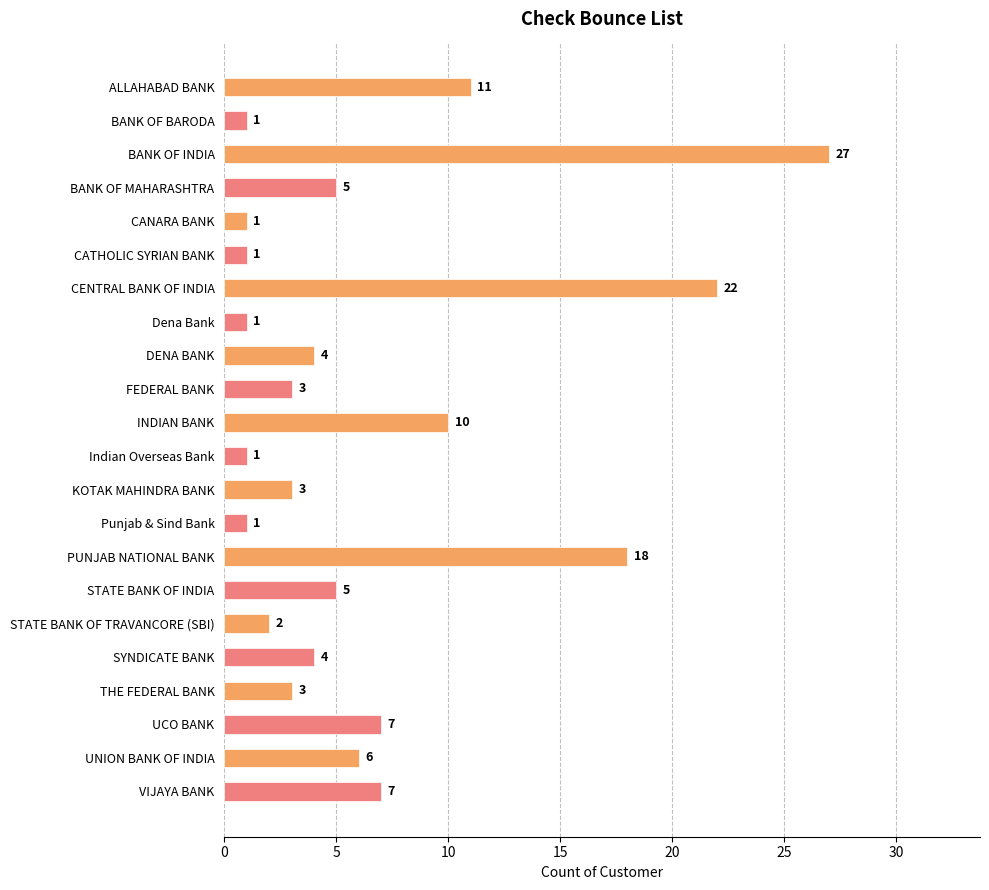

Approximately how many times larger is the value at STATE BANK OF TRAVANCORE (SBI) compared to THE FEDERAL BANK?

0.7